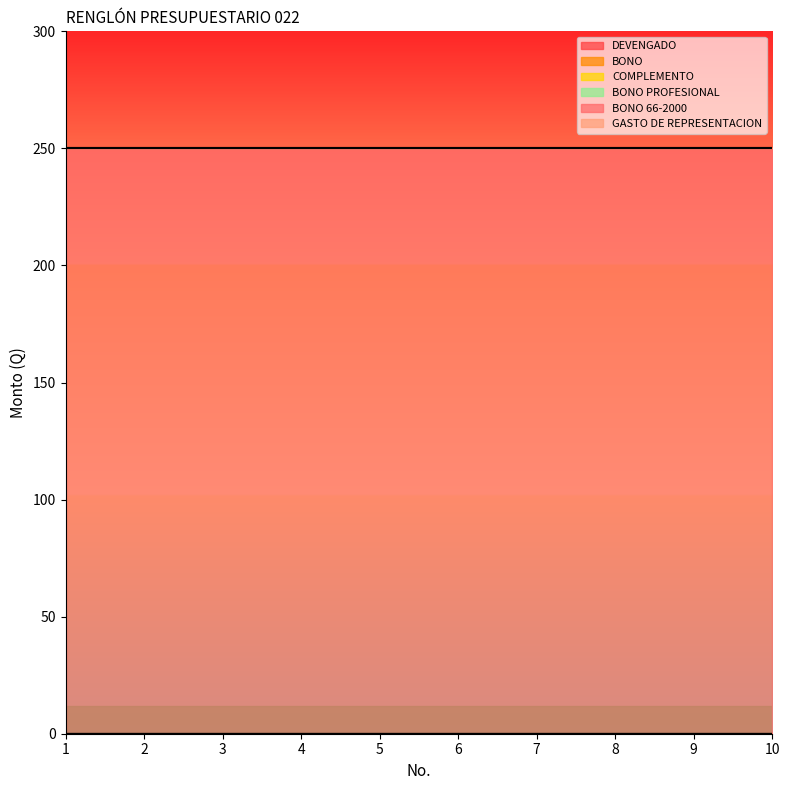

List the series in order of their peak value, highest first.

BONO 66-2000, DEVENGADO, BONO, COMPLEMENTO, BONO PROFESIONAL, GASTO DE REPRESENTACION